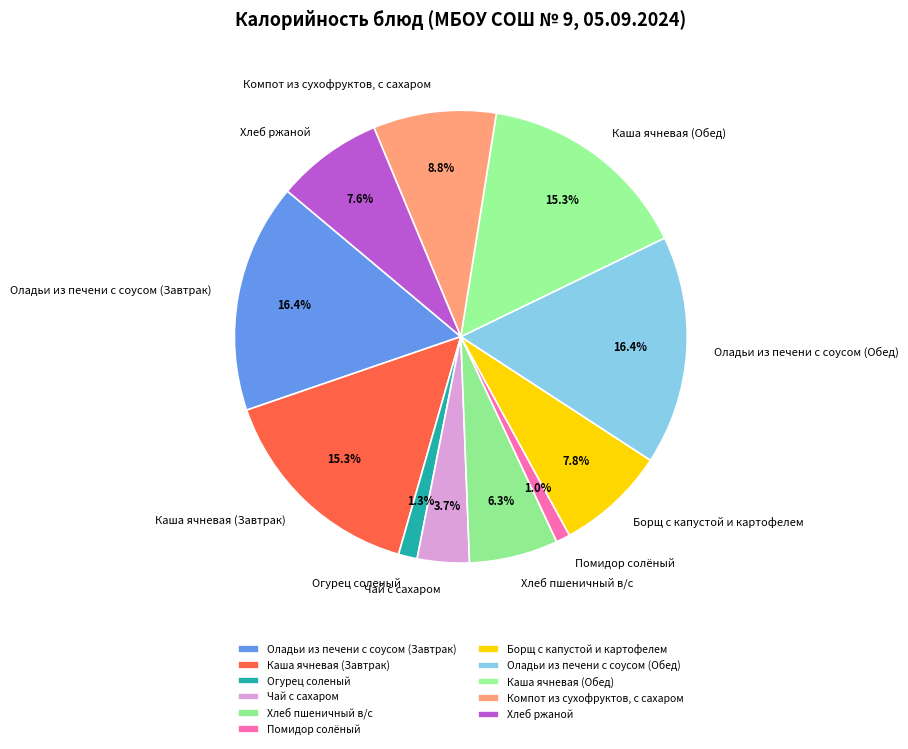

Is there any slice that represents more than half of the pie?

No